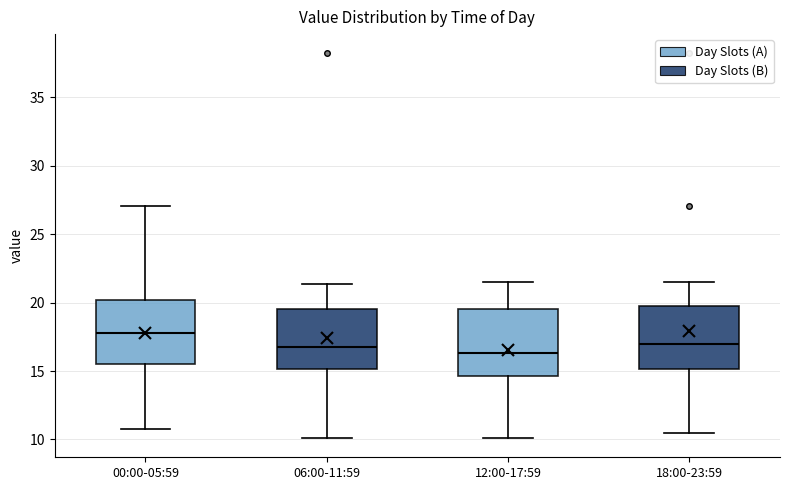

Which box's median line is the highest?

00:00-05:59